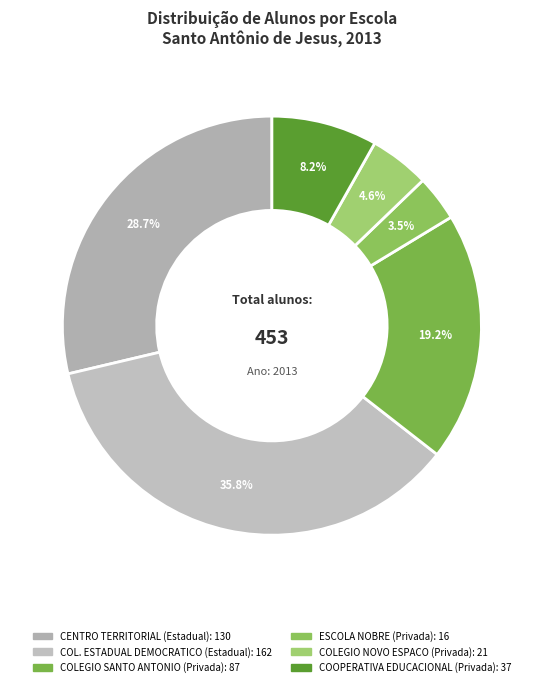

How many segments does this pie chart have?

6